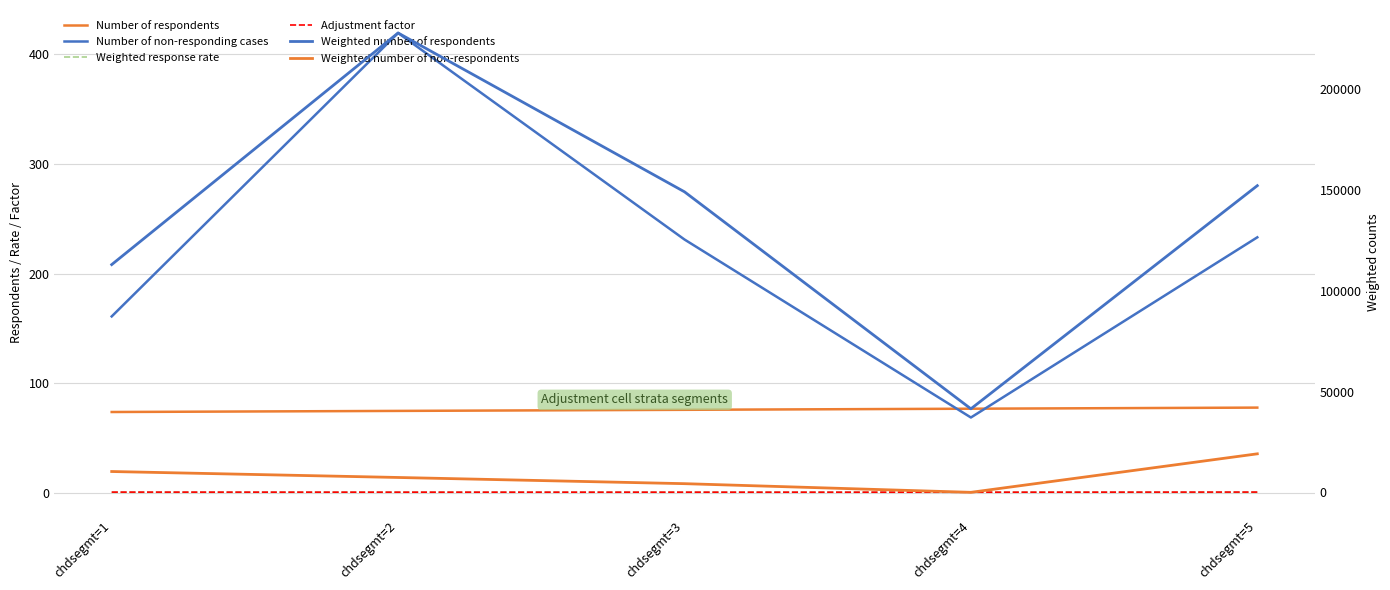

What is the value of the Weighted response rate point at the 2nd from the left?

1.0